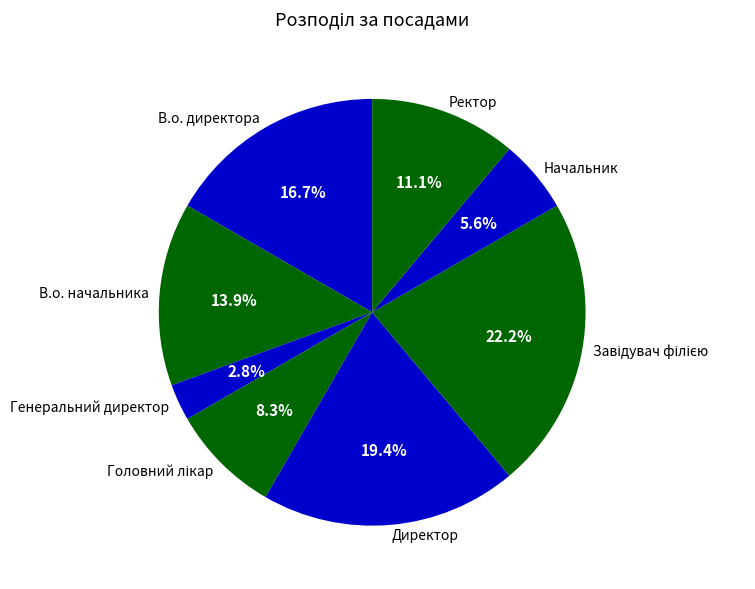

What is the smallest slice in the pie chart?

Генеральний директор